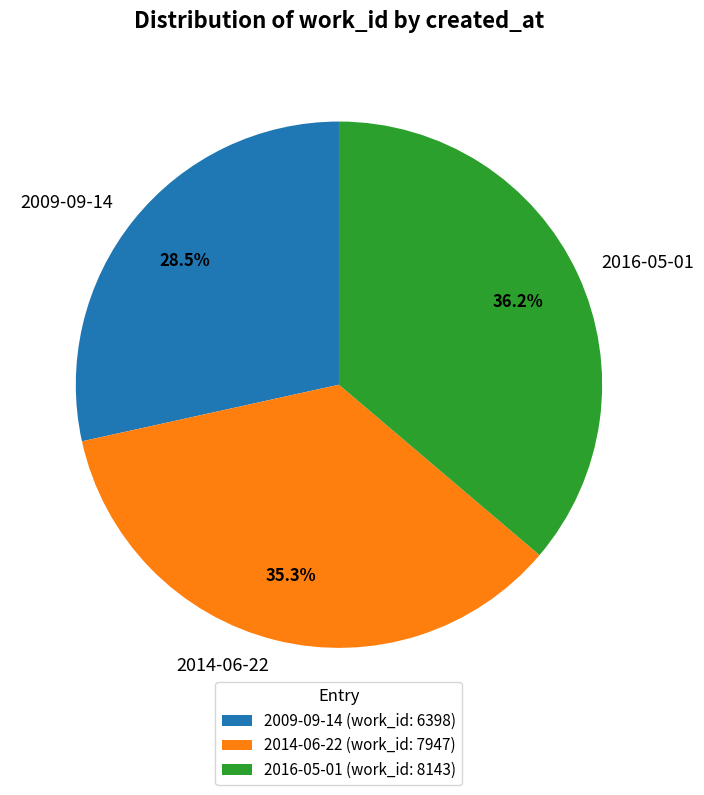

To the nearest percent, what percentage of the pie is 2014-06-22?

35%